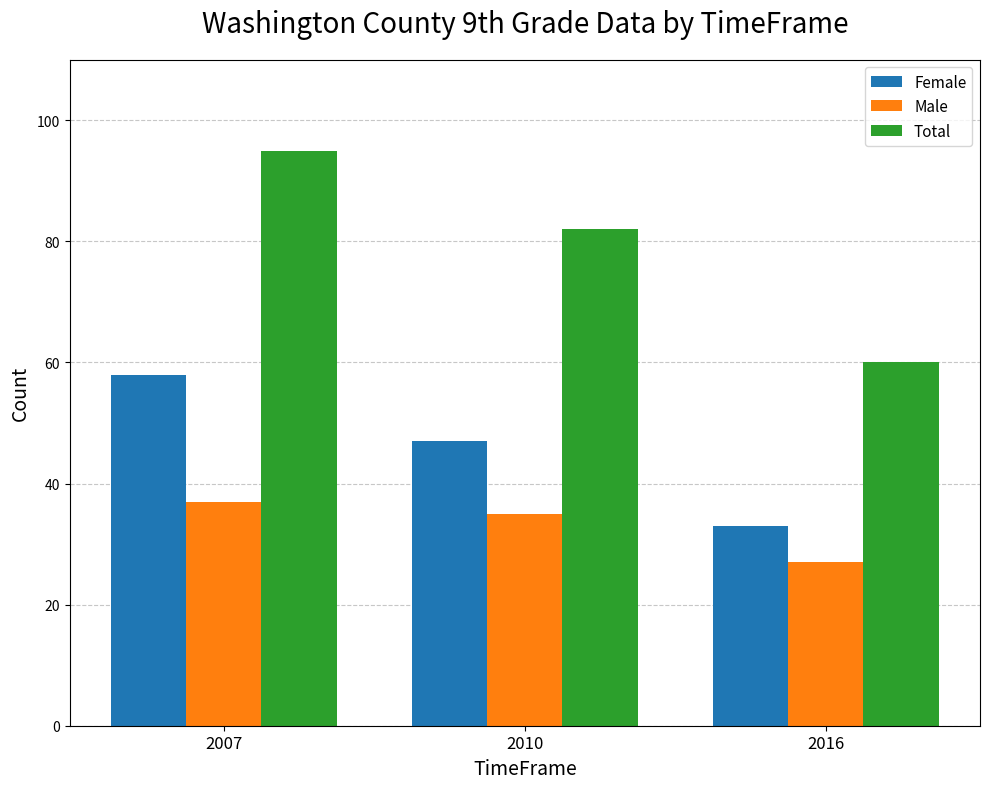

Is the value of Total at 2010 greater than the value of Male at 2010?

Yes